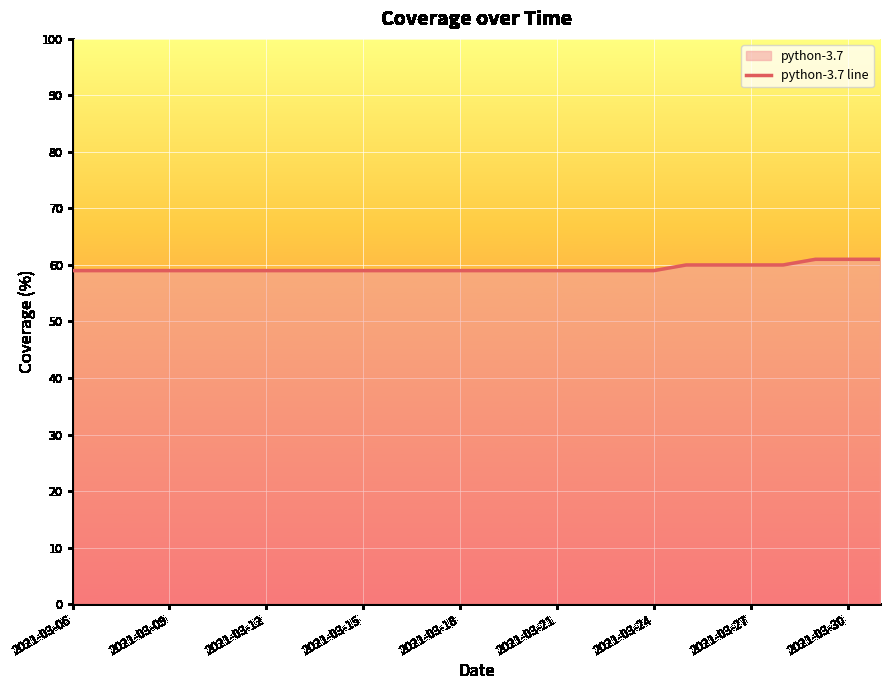

The value at 25 is 26. True or false?

False